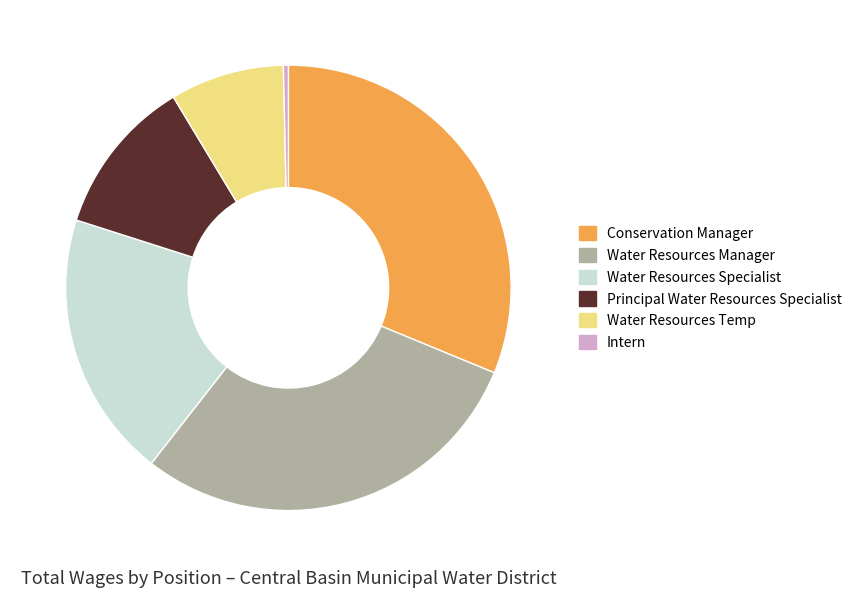

Does Water Resources Manager account for over 50% of the chart?

No